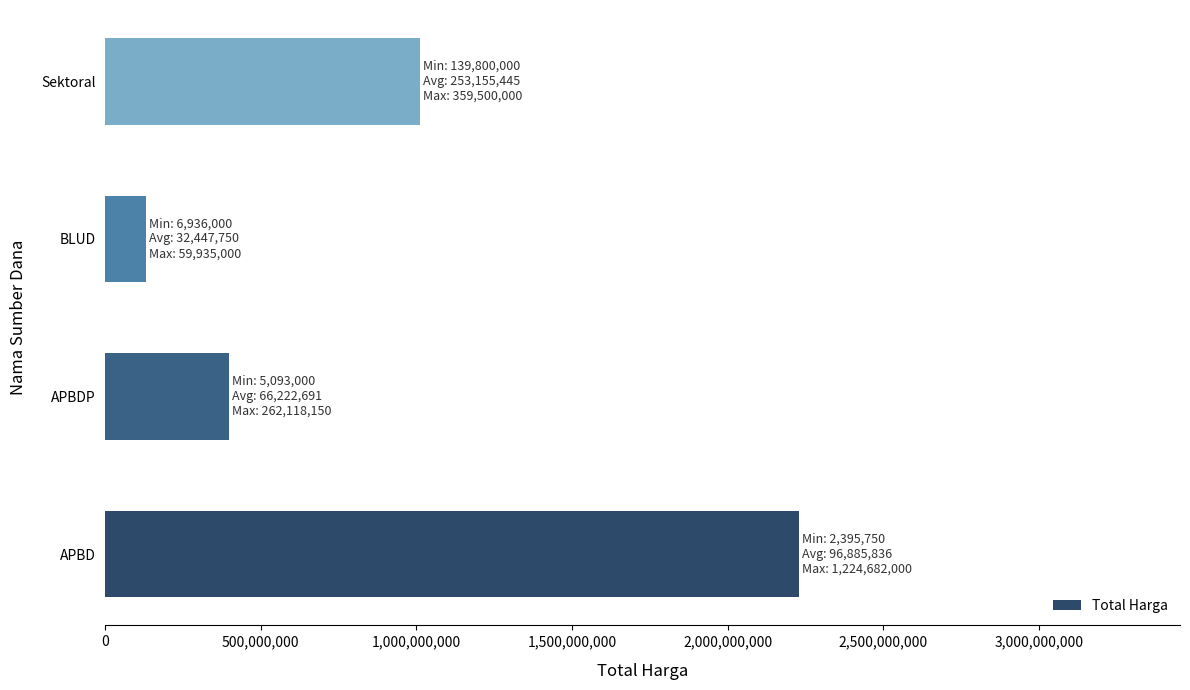

Are the bars grouped side by side (vs. stacked)?

No